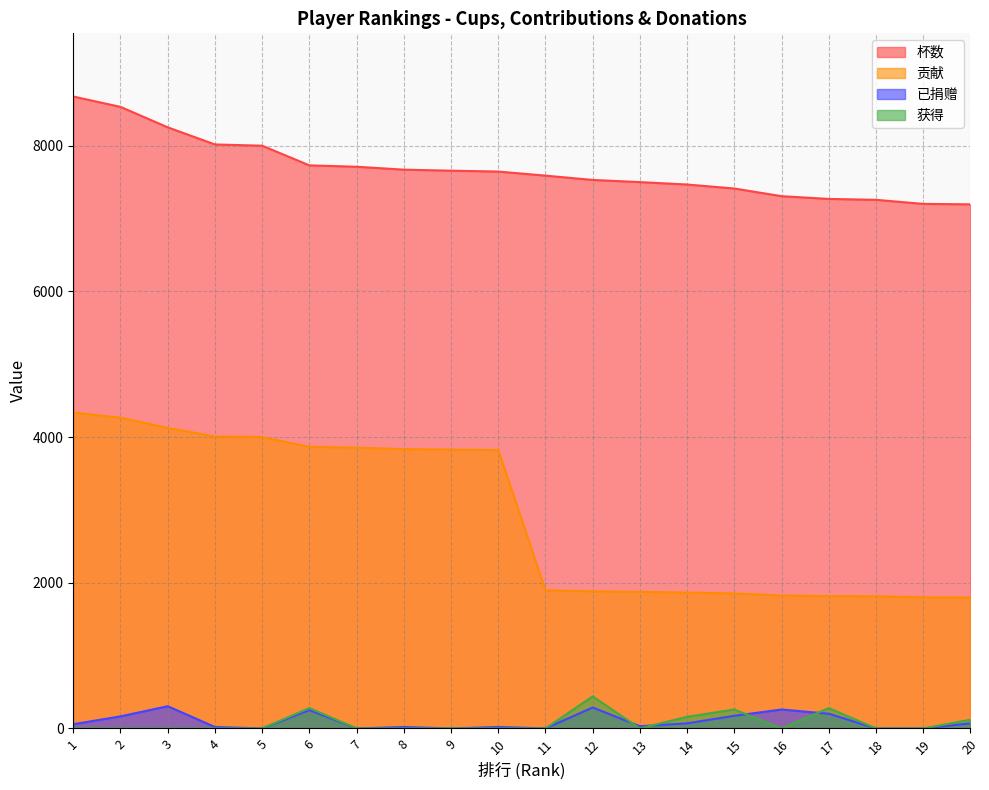

Which category has the lowest value in the 贡献 series?

20